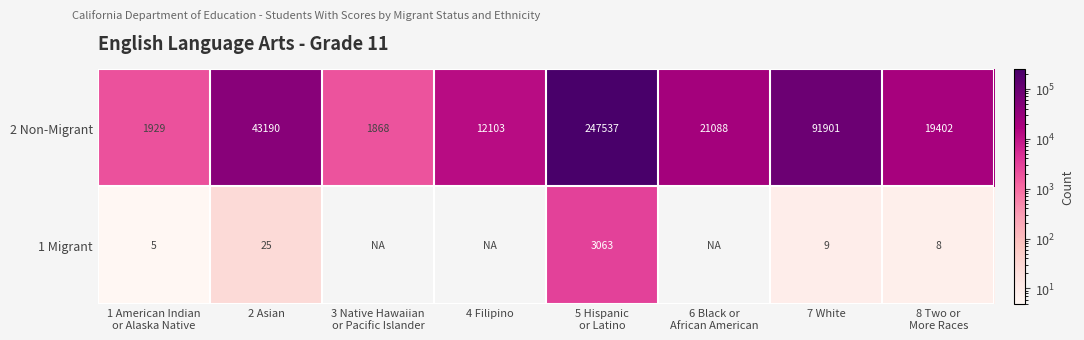

What is the difference between the second highest and second lowest values in the 2 Non-Migrant series?

89972